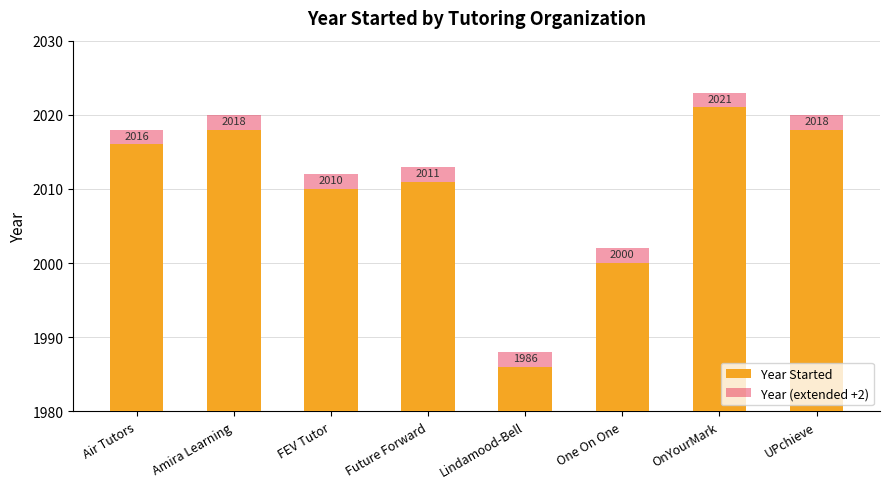

What is the label of the 7th bar from the left?

OnYourMark